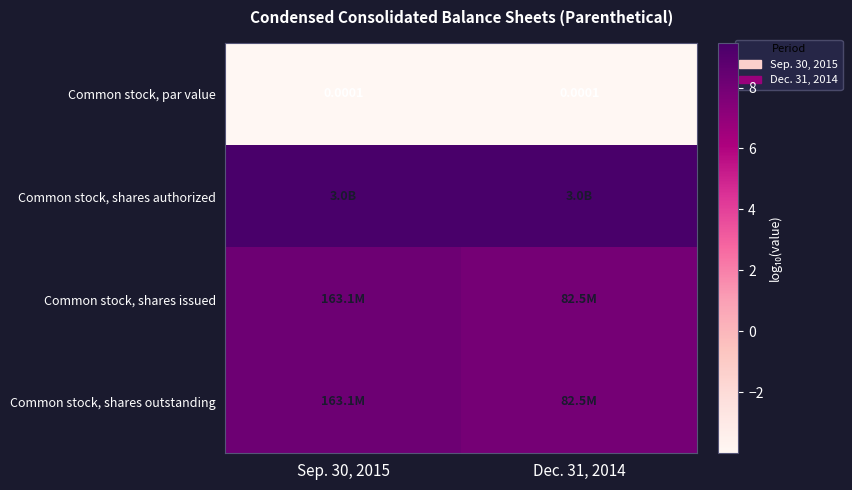

At which category is the sum across all series the highest?

Sep. 30, 2015